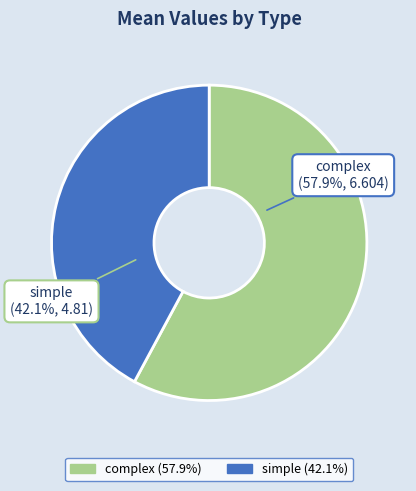

To the nearest percent, what portion does simple represent?

42%